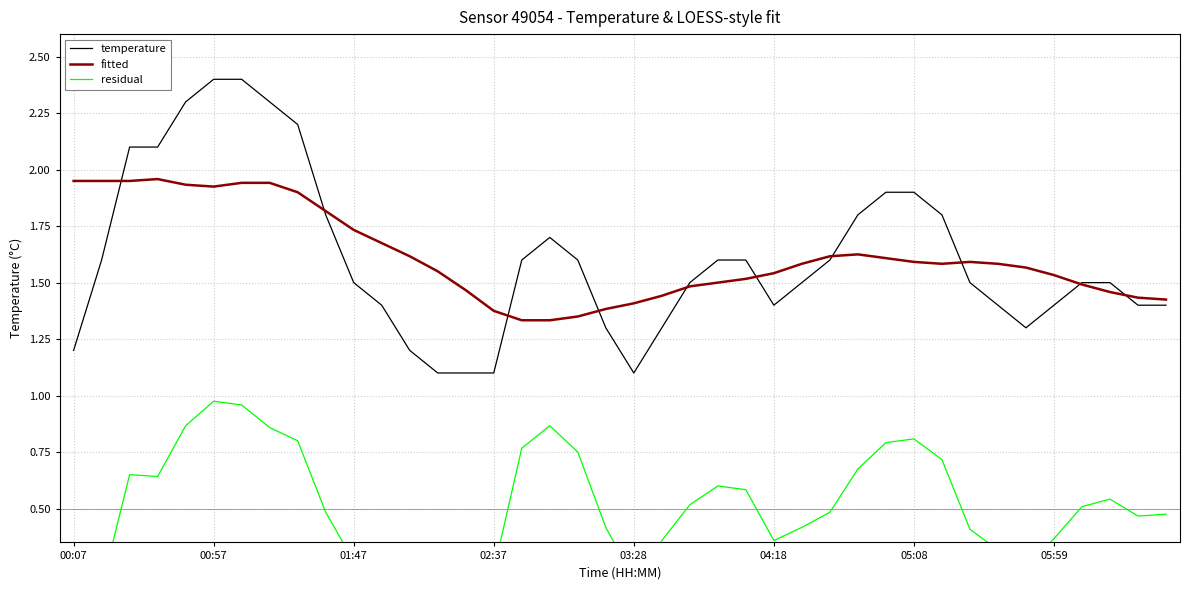

Reading left to right, transcribe all the data shown in this chart.

temperature: 1.2	1.6	2.1	2.1	2.3	2.4	2.4	2.3	2.2	1.8	1.5	1.4	1.2	1.1	1.1	1.1	1.6	1.7	1.6	1.3	1.1	1.3	1.5	1.6	1.6	1.4	1.5	1.6	1.8	1.9	1.9	1.8	1.5	1.4	1.3	1.4	1.5	1.5	1.4	1.4
fitted: 1.9	1.9	1.9	2.0	1.9	1.9	1.9	1.9	1.9	1.8	1.7	1.7	1.6	1.5	1.5	1.4	1.3	1.3	1.3	1.4	1.4	1.4	1.5	1.5	1.5	1.5	1.6	1.6	1.6	1.6	1.6	1.6	1.6	1.6	1.6	1.5	1.5	1.5	1.4	1.4
residual: -0.2	0.2	0.7	0.6	0.9	1.0	1.0	0.9	0.8	0.5	0.3	0.2	0.1	0.1	0.1	0.2	0.8	0.9	0.8	0.4	0.2	0.4	0.5	0.6	0.6	0.4	0.4	0.5	0.7	0.8	0.8	0.7	0.4	0.3	0.2	0.4	0.5	0.5	0.5	0.5